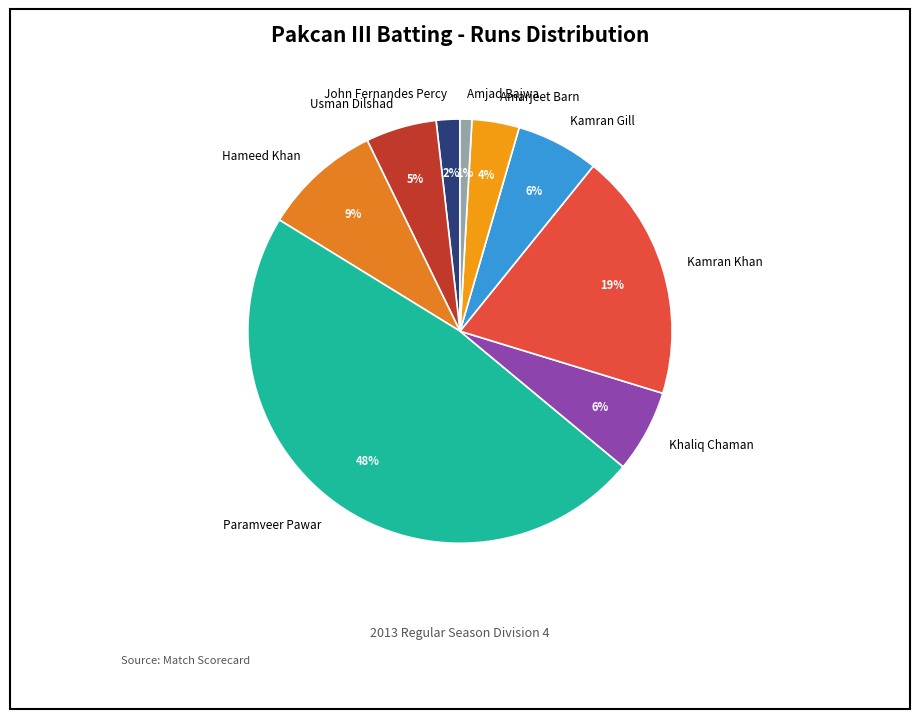

Does Hameed Khan account for over 50% of the chart?

No